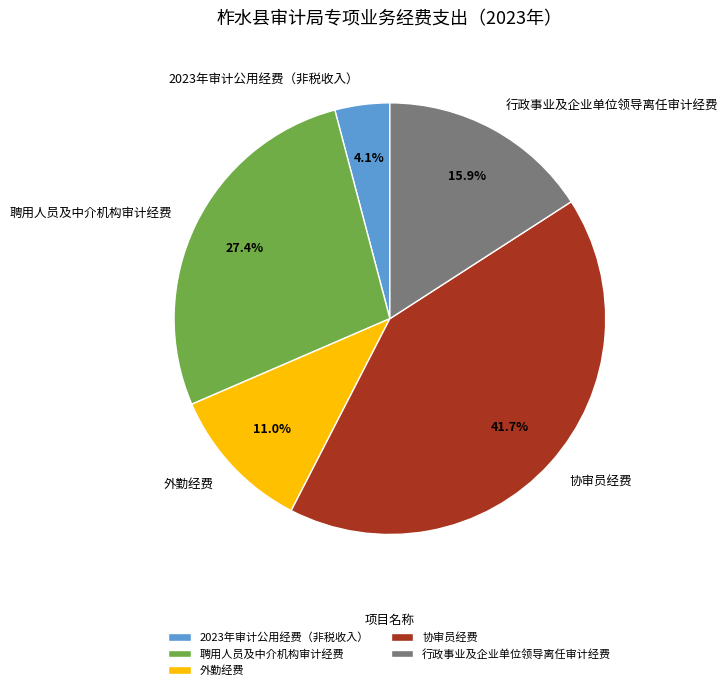

What is the smallest slice in the pie chart?

2023年审计公用经费（非税收入）